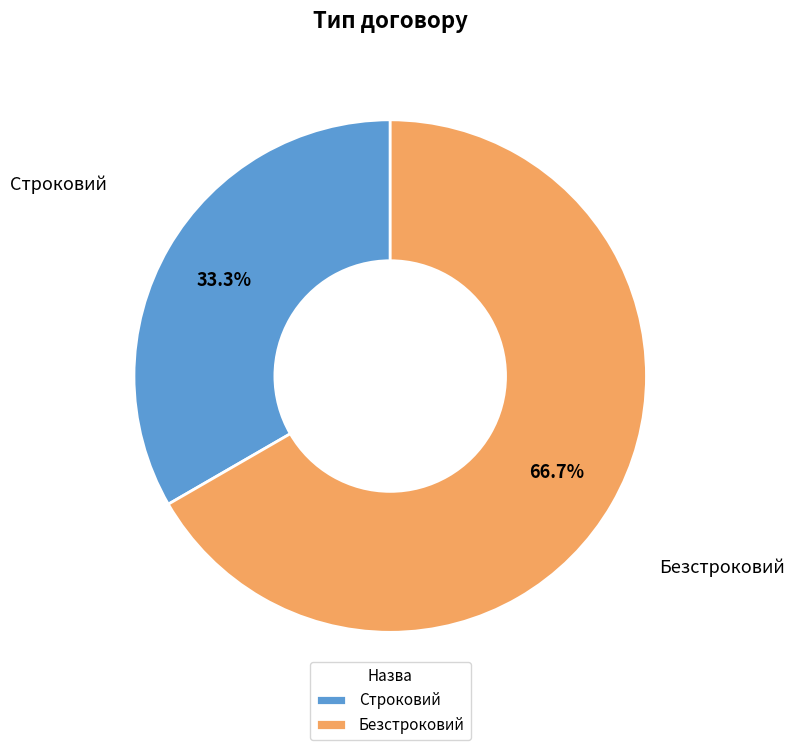

To the nearest percent, what portion does Строковий represent?

33%